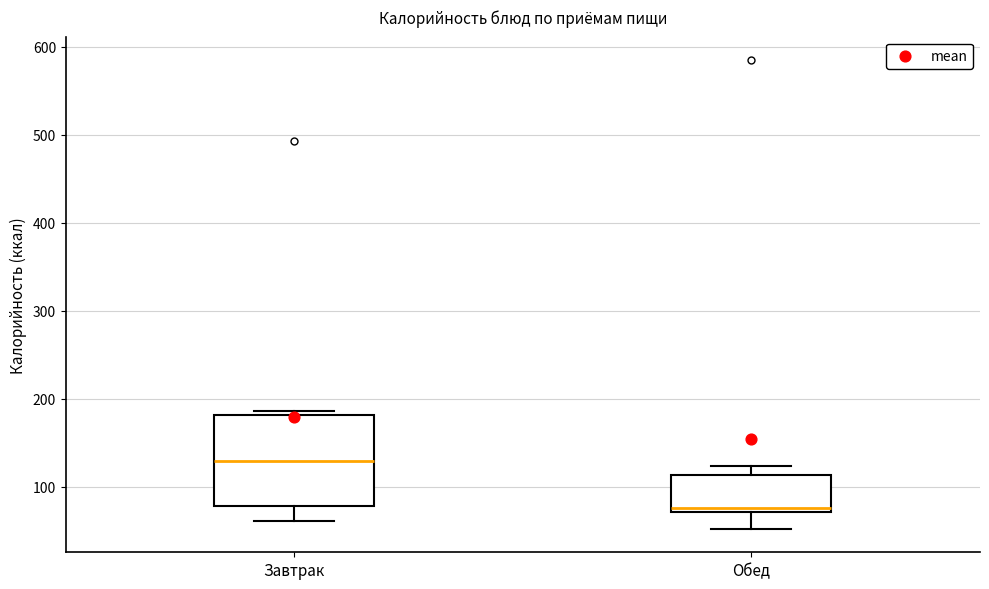

Reading left to right, transcribe this box plot: for each box, give where its median line is, the range the box spans, and where its two whiskers end, as read against the y-axis. The values are not printed on the chart, so give them approximately, as read against the axis.

Завтрак: median 130, box 80 to 180, whiskers 60 to 190
Обед: median 80, box 70 to 110, whiskers 50 to 120